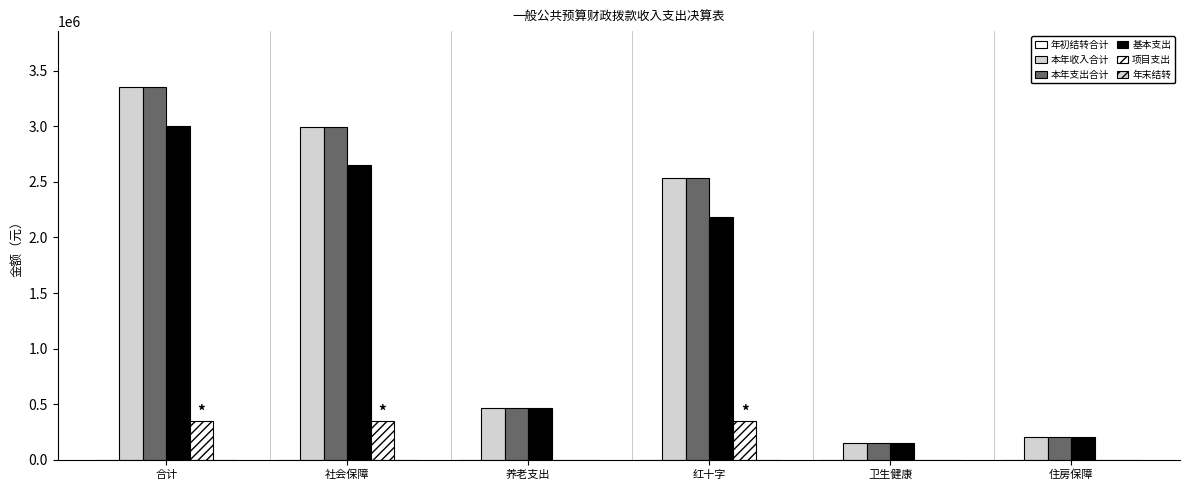

How many data points in 基本支出 are above 2181467?

3